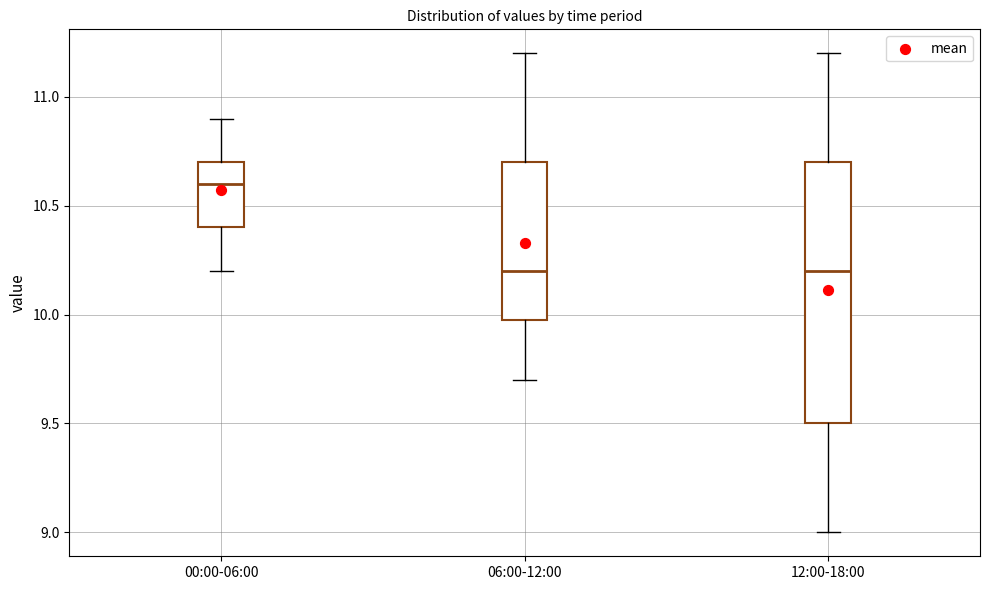

Where does the median line of the box for 12:00-18:00 sit on the y-axis? The values are not printed on the chart, so give them approximately, as read against the axis.

10.2